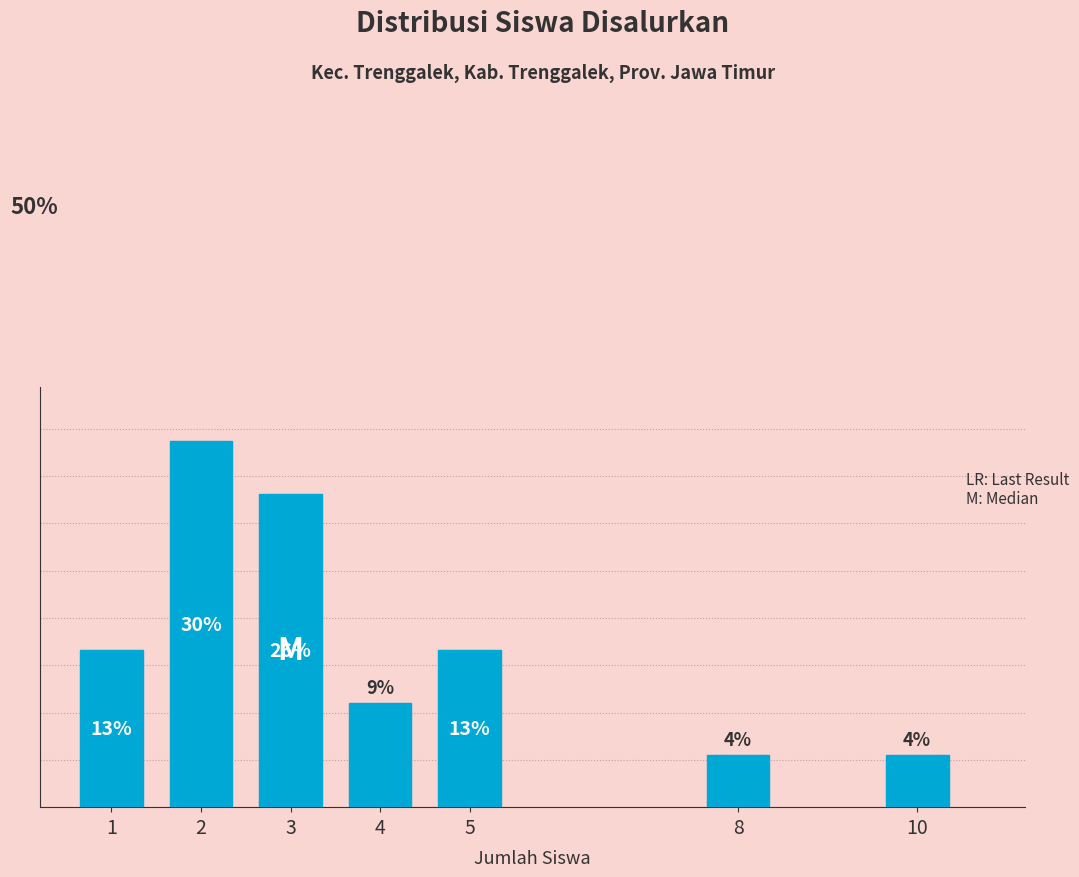

Does the chart contain any negative values?

No